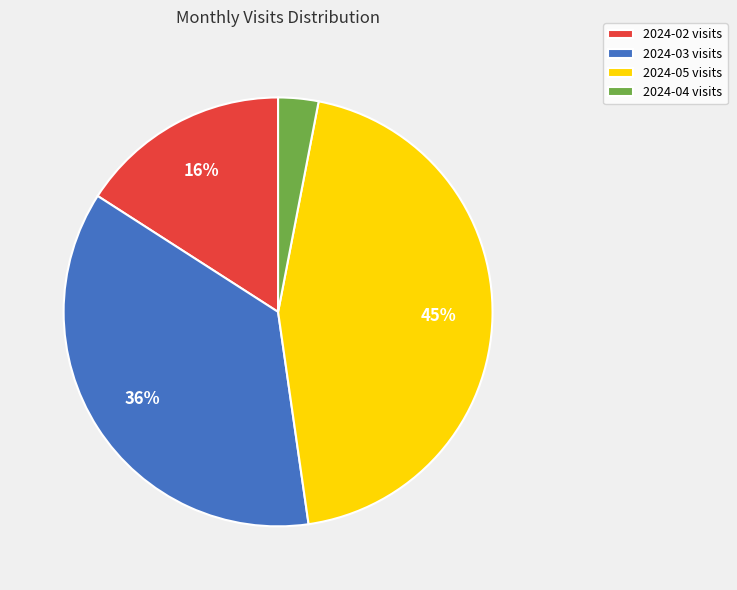

Is there a majority slice in this chart?

No